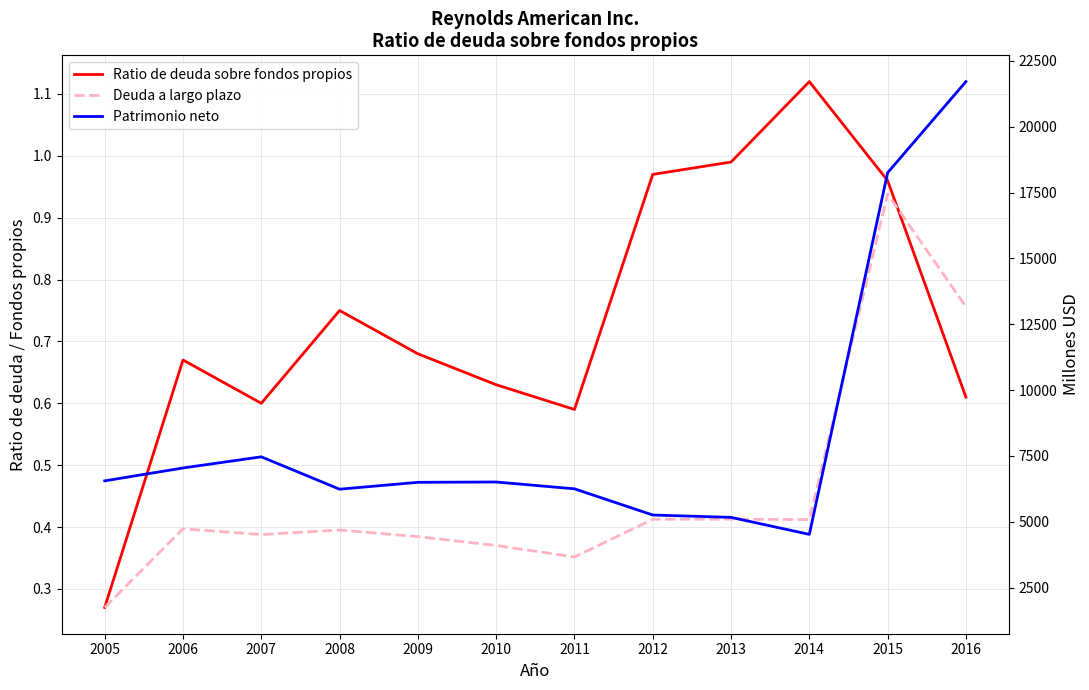

The value of Patrimonio neto at 2013 is 5167.0. True or false?

True